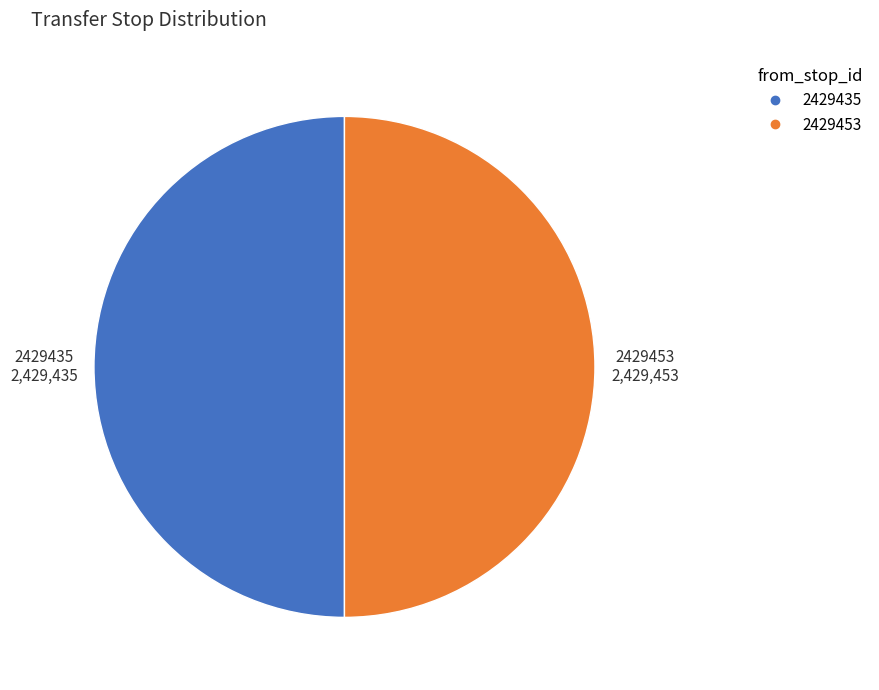

True or false: 2429435 accounts for 50% of the total.

True